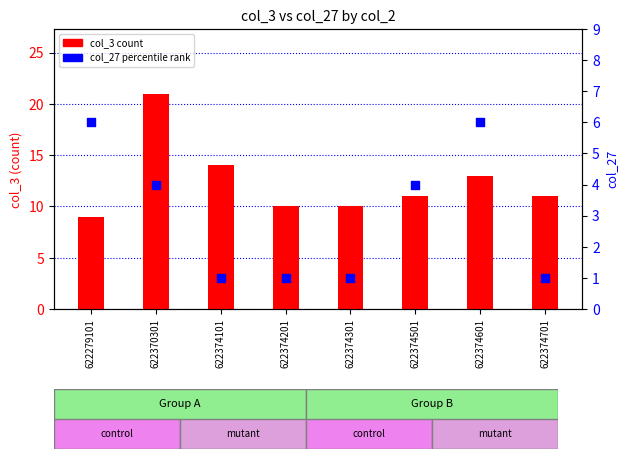

Is the value of col_27 percentile at 622374101 greater than the value of col_3 count at 622374601?

No